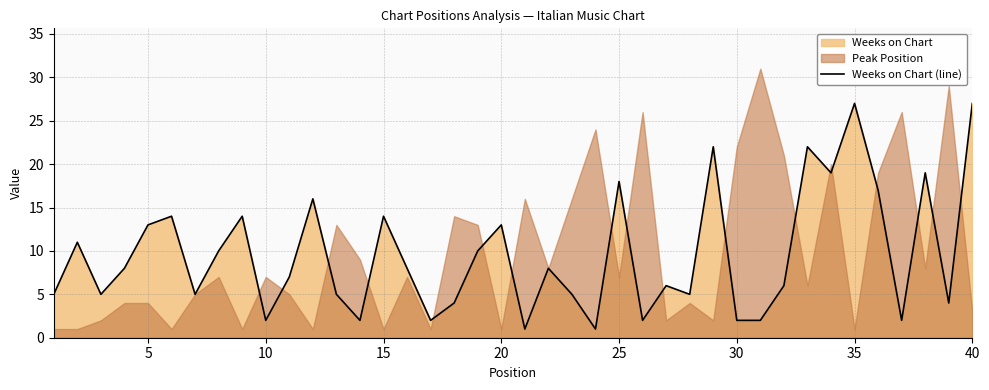

True or false: Weeks on Chart (line) has a value of 13 at 20.

True